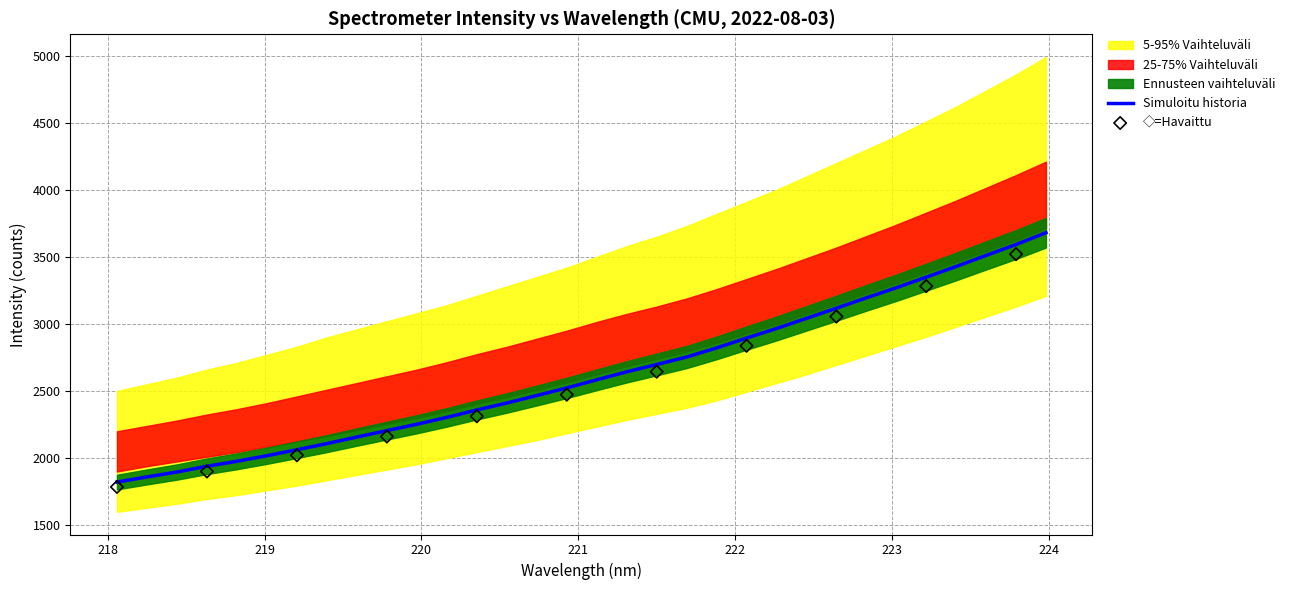

Between 223.408 and 220.5444, which is larger?

223.408